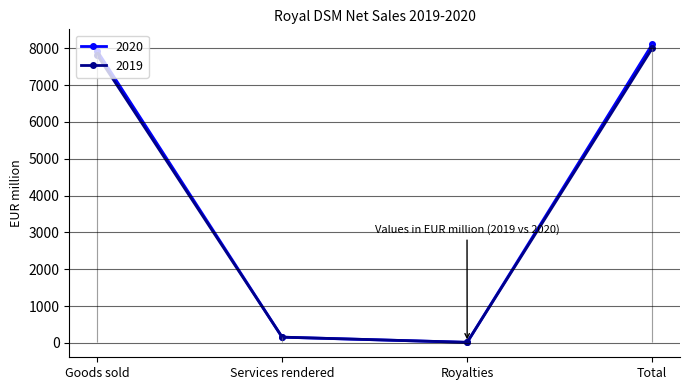

What is the difference between the maximum and minimum values in the 2020 series?

8089